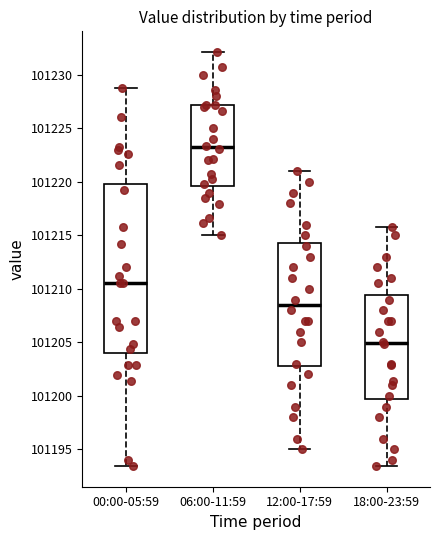

Where is the lower edge of the box for 12:00-17:59 on the y-axis? The values are not printed on the chart, so give them approximately, as read against the axis.

101203.0